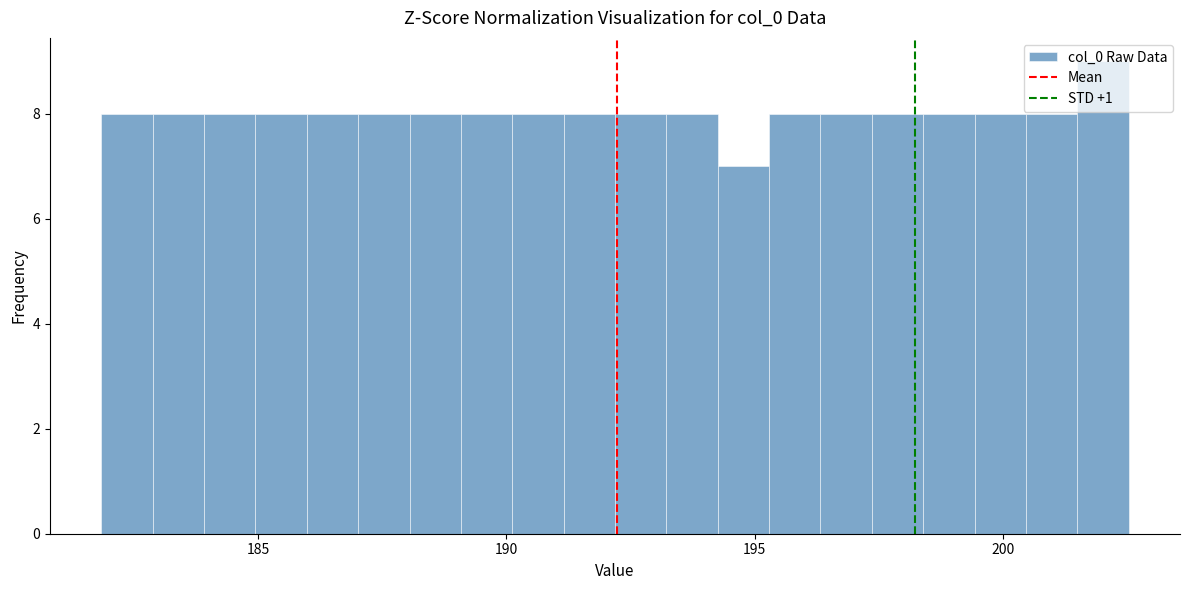

Around what value on the x-axis is the tallest bar? Give the approximate position of its centre, as read against the axis.

202.0